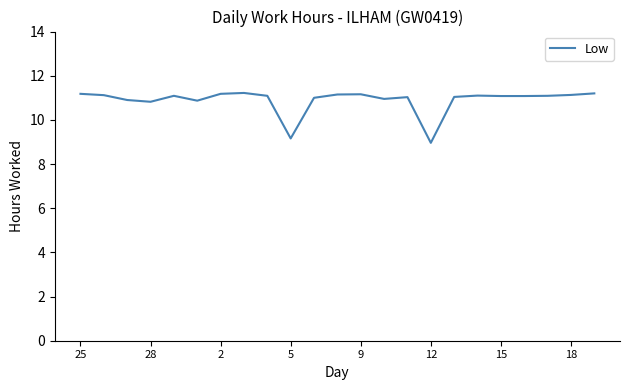

What is the difference between the maximum and minimum values?

2.3